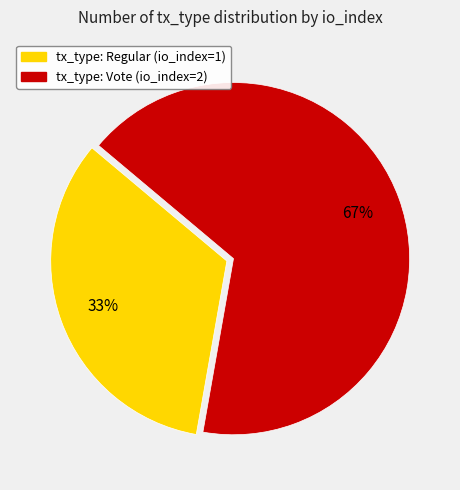

How many segments does this pie chart have?

2